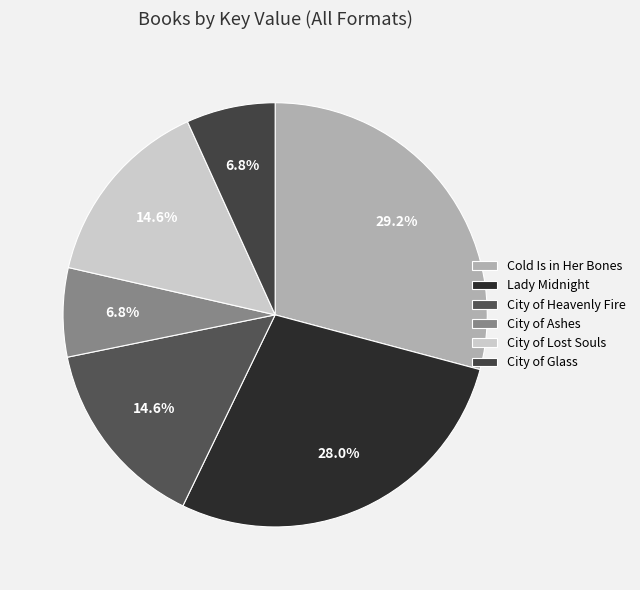

To the nearest percent, what is the difference between the largest and smallest slice percentages?

22%